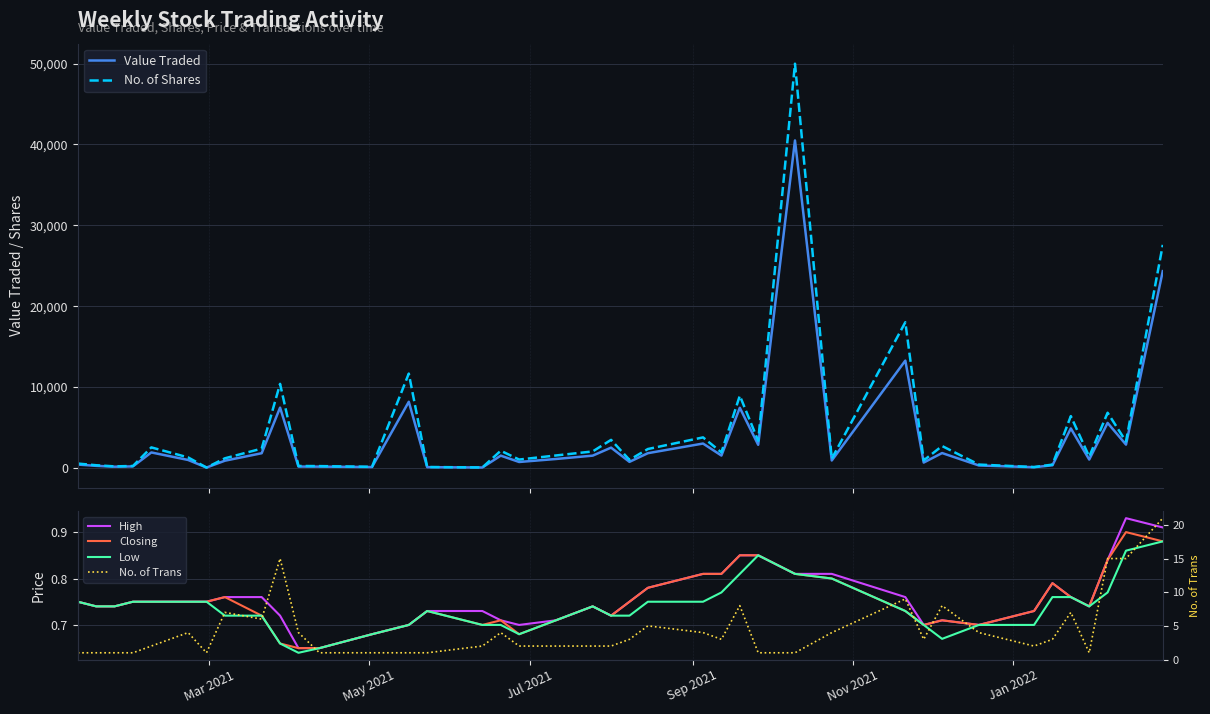

What are all the series names shown in the legend?

Value Traded, No. of Shares, High, Closing, Low, No. of Trans